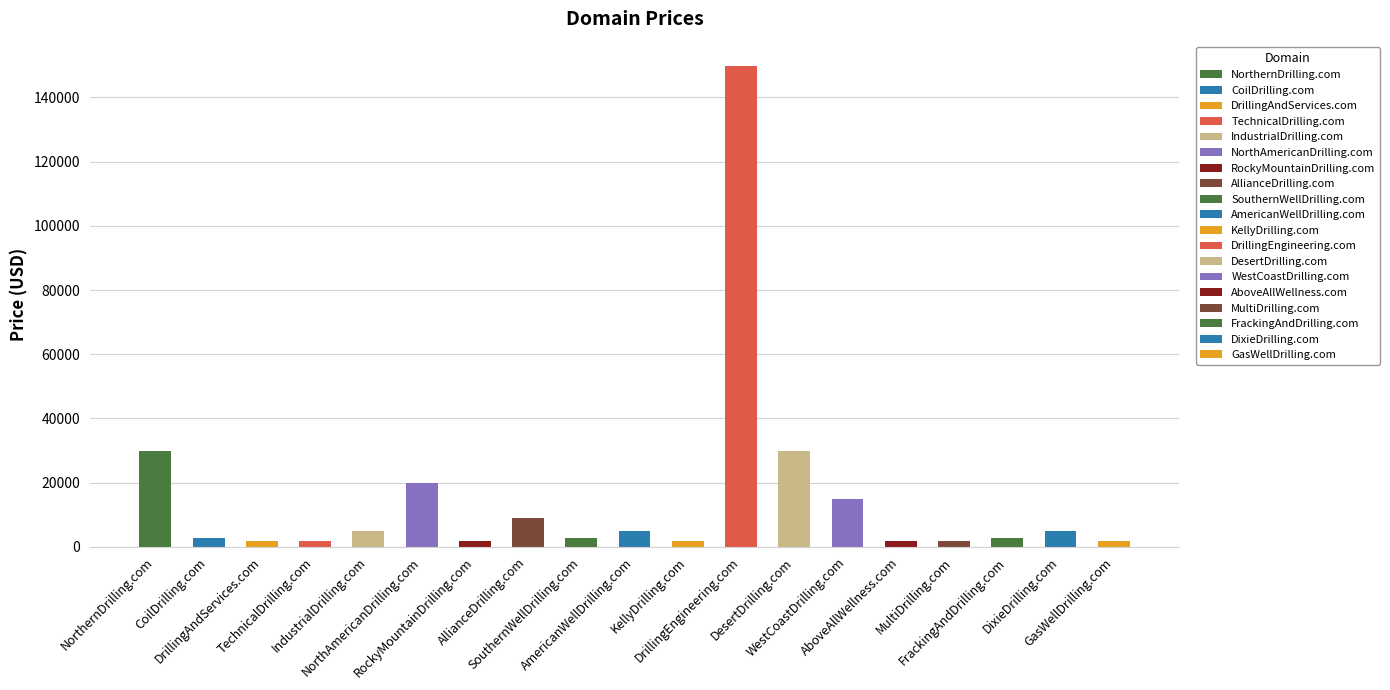

Are the bars horizontal?

No